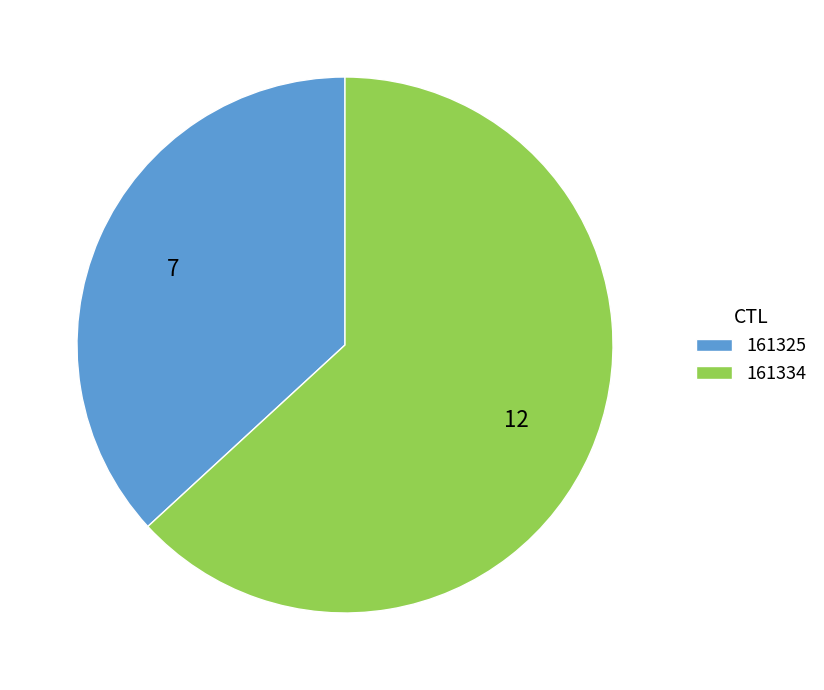

Combined, do 161334 and 161325 account for over 50%?

Yes